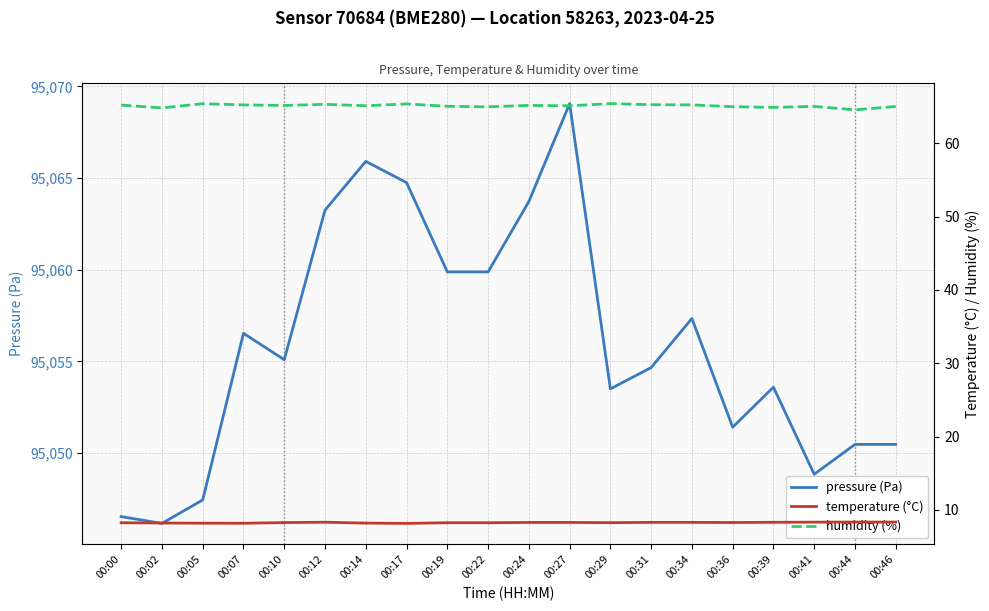

List the series in order of their peak value, highest first.

pressure (Pa), humidity (%), temperature (°C)